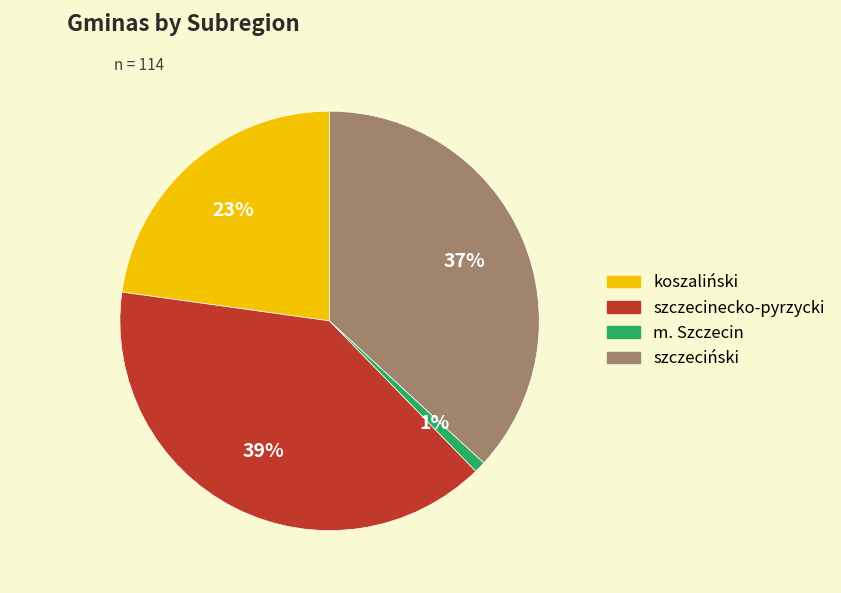

Do szczeciński and koszaliński together represent more than half of the pie?

Yes